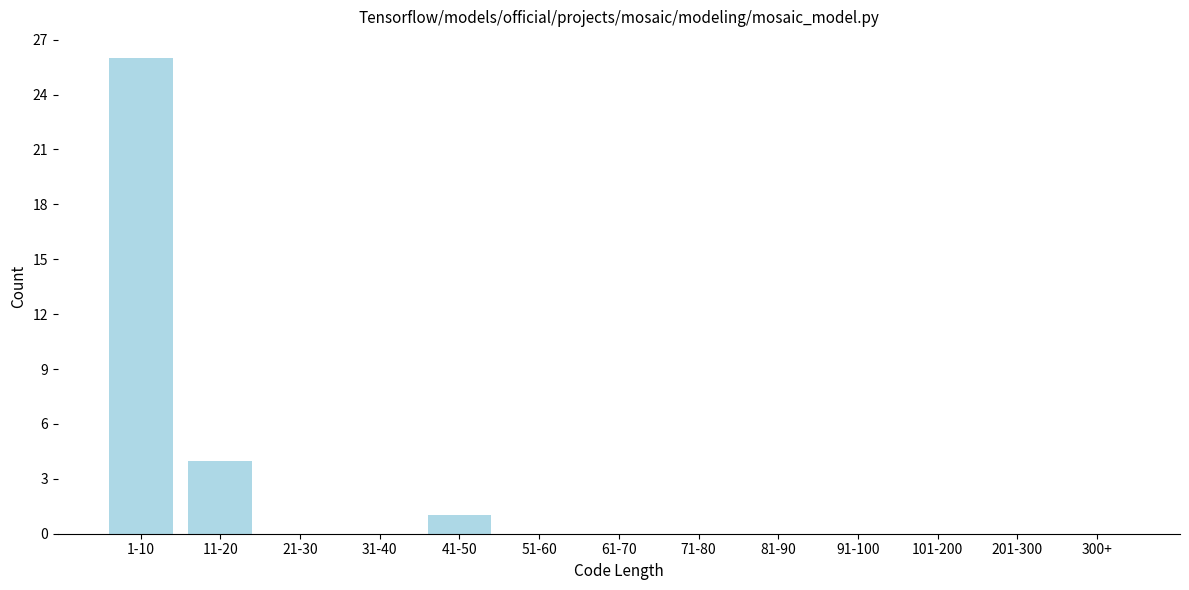

Reading left to right, what are all the values shown in this chart?

1-10=26	11-20=4	21-30=0	31-40=0	41-50=1	51-60=0	61-70=0	71-80=0	81-90=0	91-100=0	101-200=0	201-300=0	300+=0